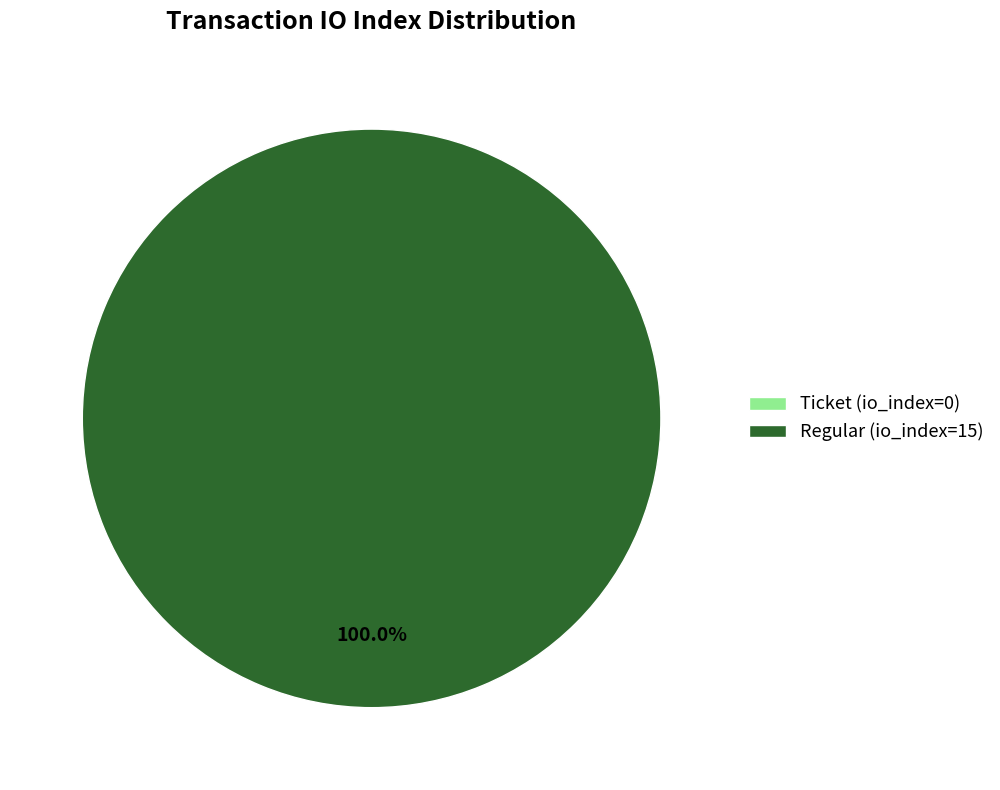

Is there a majority slice in this chart?

Yes